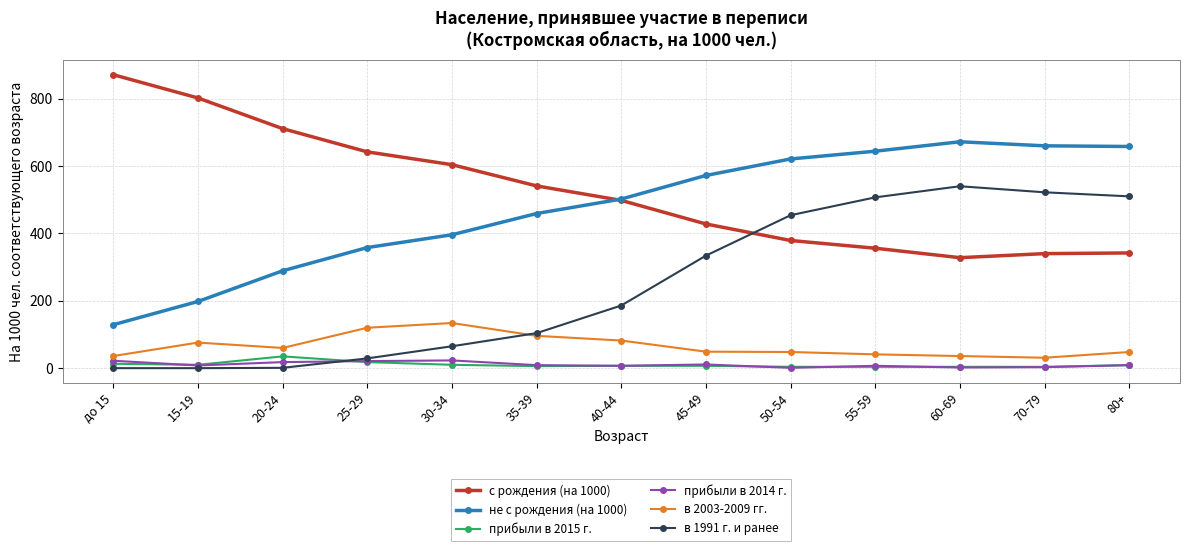

True or false: с рождения (на 1000) and прибыли в 2014 г. intersect in this chart.

False